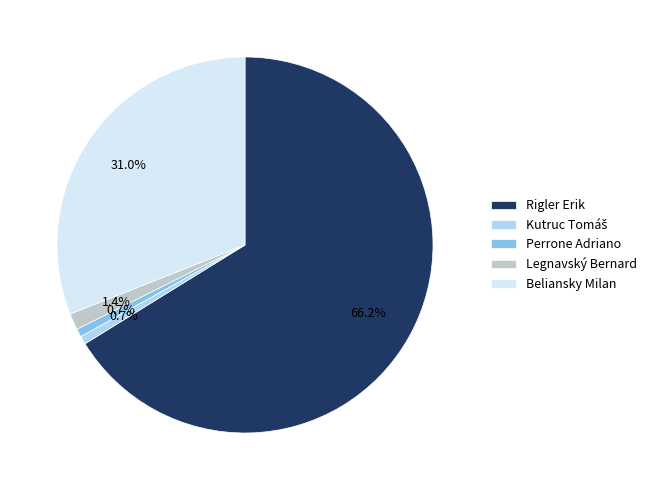

What percentage is the Rigler Erik slice, to the nearest percent?

66%